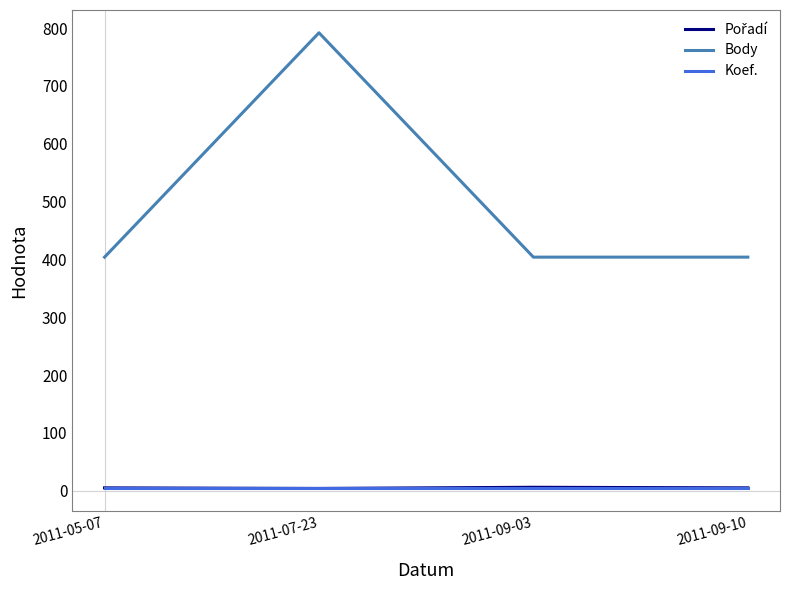

What is the average value of the Body series?

501